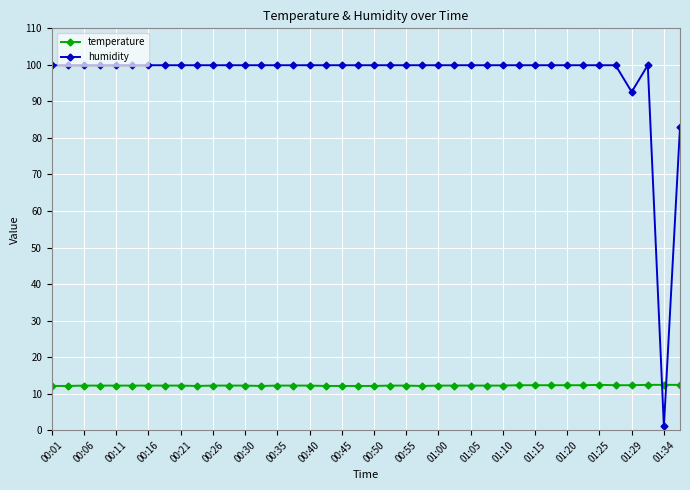

Rank the series by their maximum value, from lowest to highest.

temperature, humidity